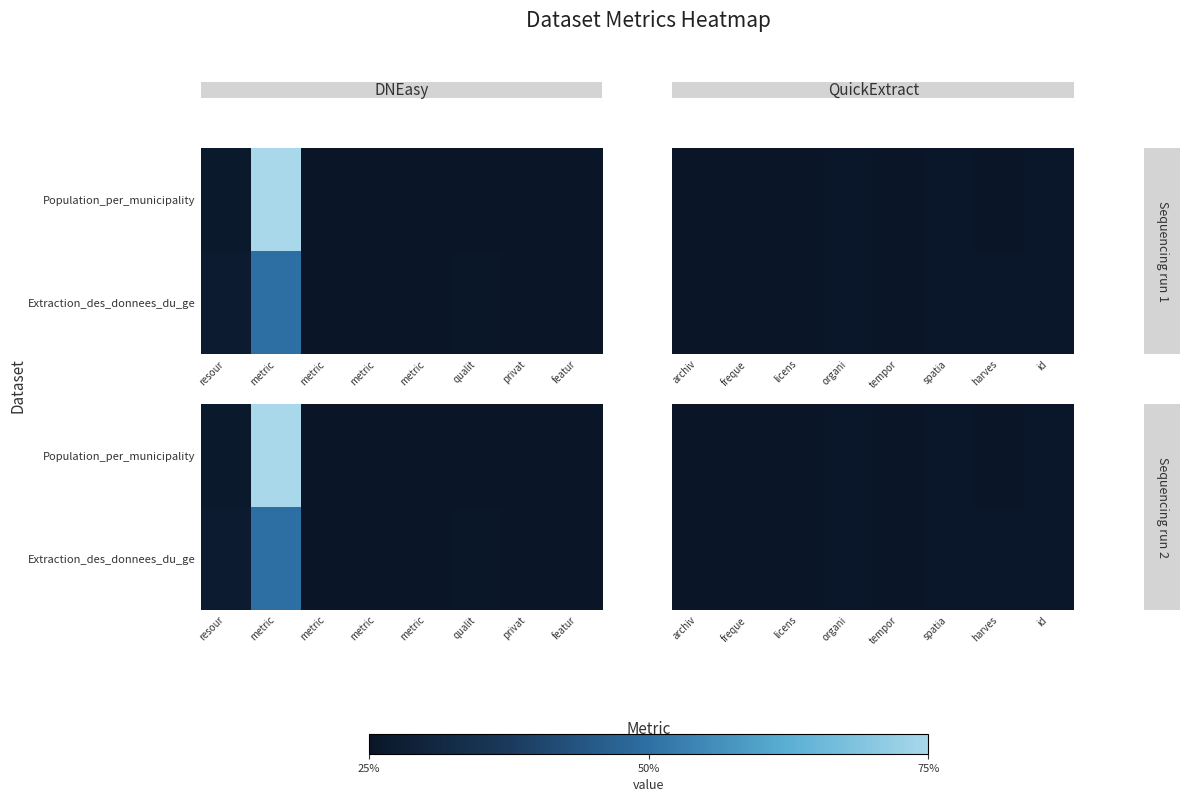

What is the difference between the second highest and minimum values in the Population_per_municipality series?

1